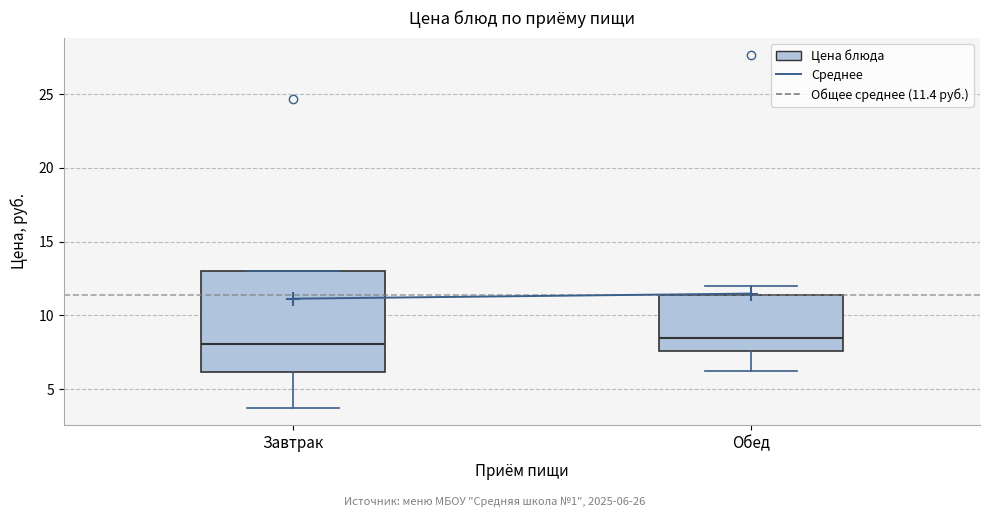

Reading left to right, transcribe this box plot: for each box, give where its median line is, the range the box spans, and where its two whiskers end, as read against the y-axis. The values are not printed on the chart, so give them approximately, as read against the axis.

Завтрак: median 8.0, box 6.0 to 13.0, whiskers 4.0 to 13.0
Обед: median 8.5, box 7.5 to 11.5, whiskers 6.5 to 12.0